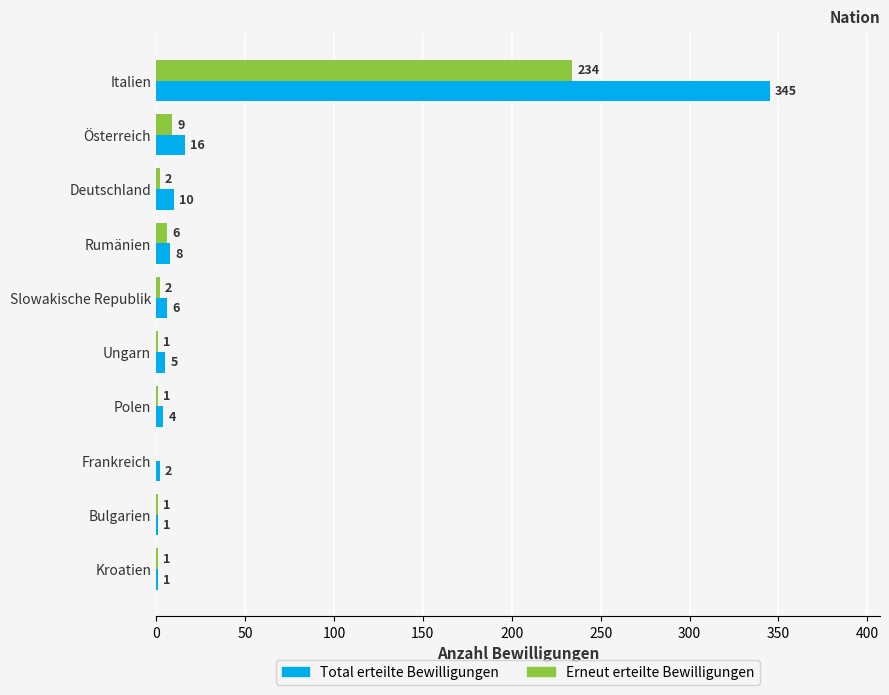

What is the sum of the Erneut erteilte Bewilligungen values at Deutschland and Slowakische Republik?

4